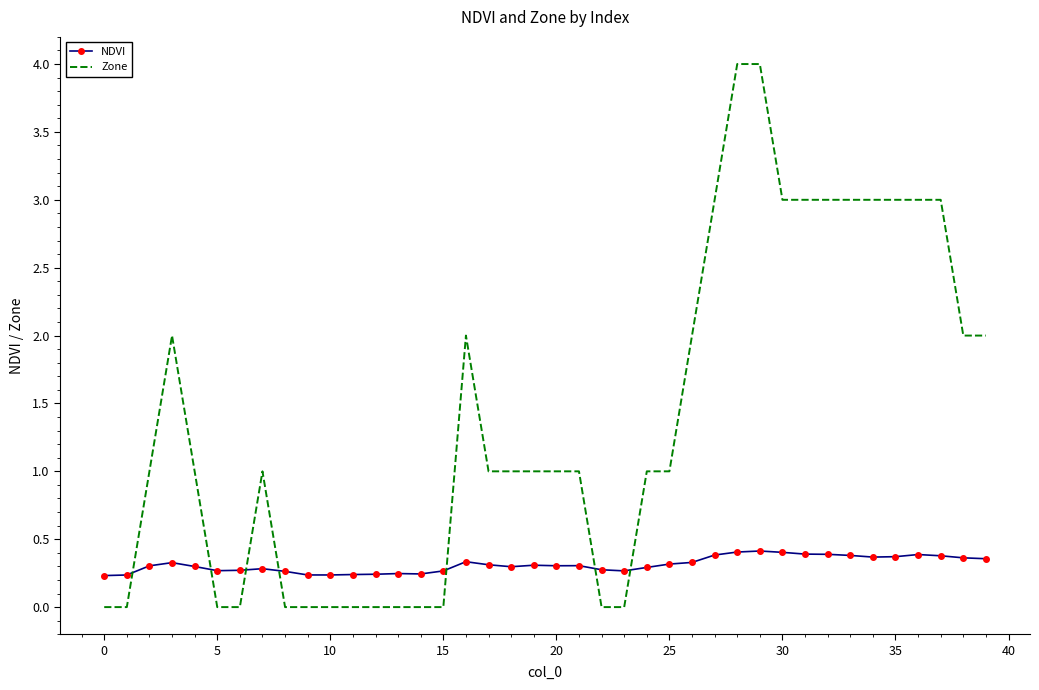

Which series has the largest total across all categories?

Zone